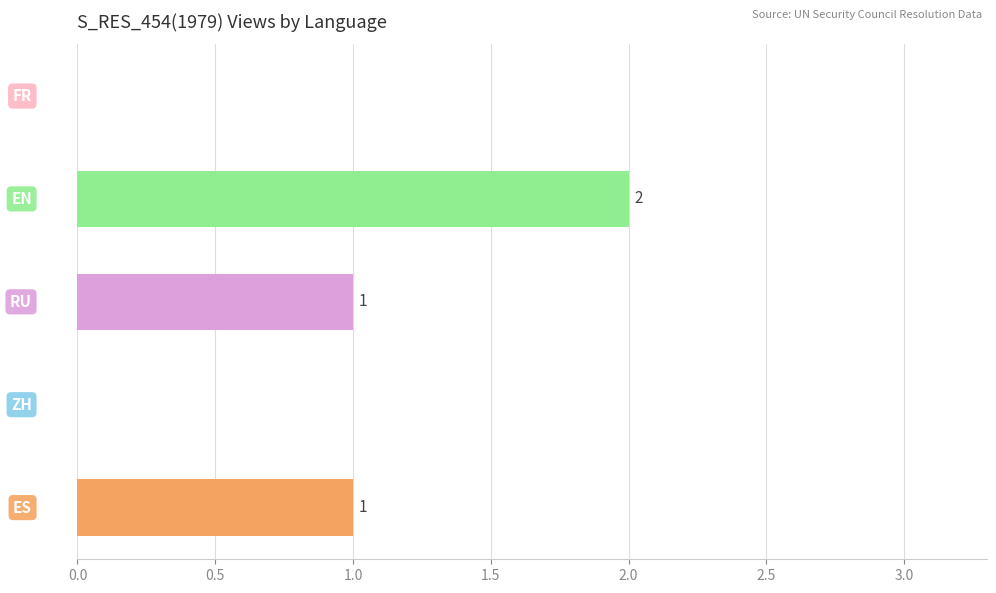

What is the sum of all values?

4